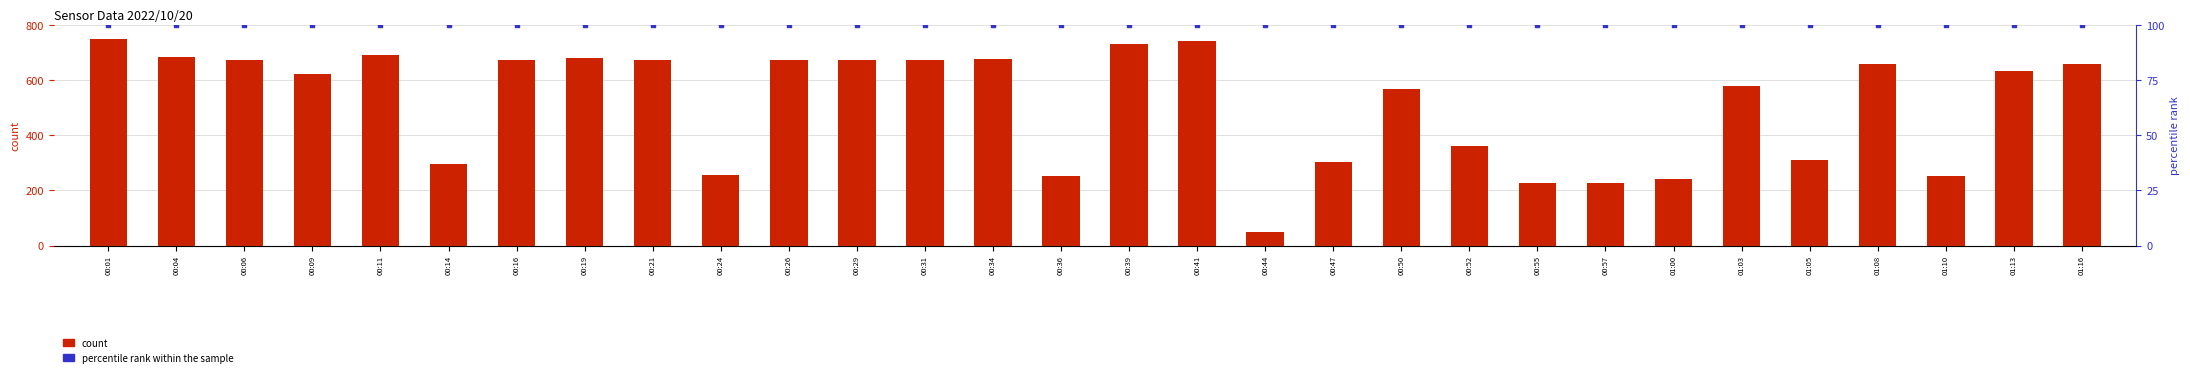

Which series contains the lowest Y value?

count